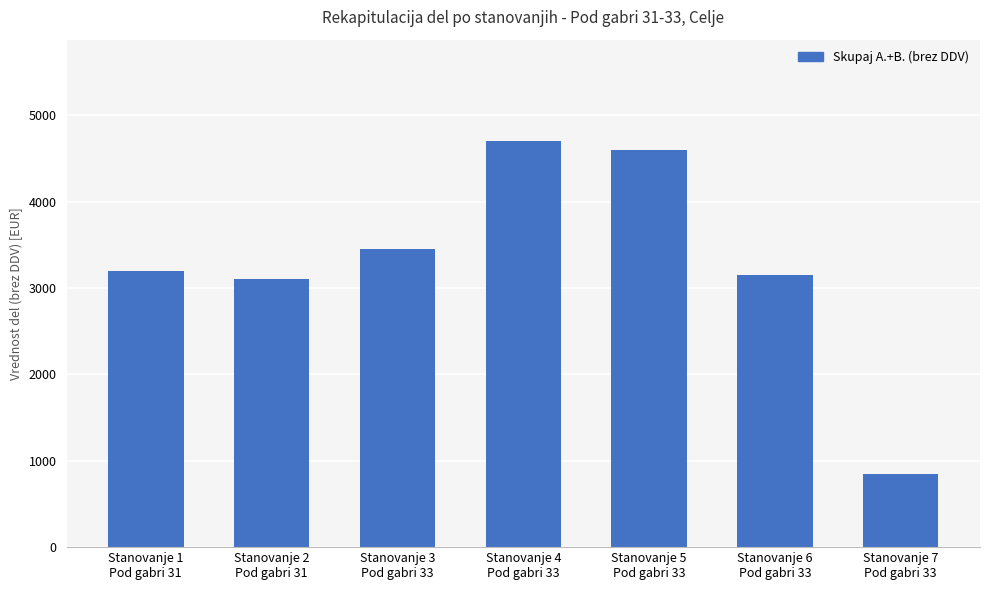

True or false: the data shows 7426 at Stanovanje 4
Pod gabri 33.

False